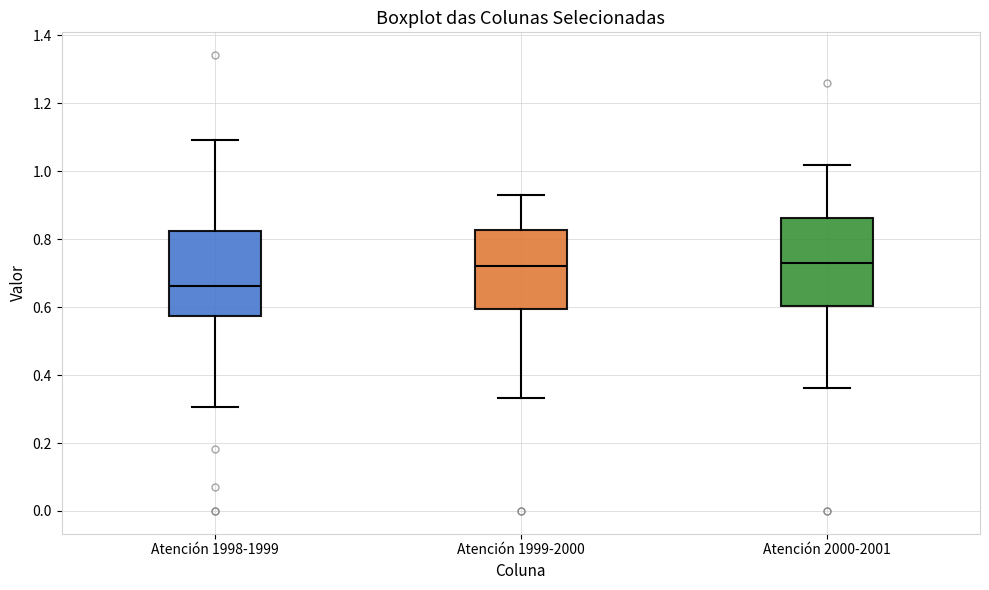

Where is the lower edge of the box for Atención 1998-1999 on the y-axis? The values are not printed on the chart, so give them approximately, as read against the axis.

0.58